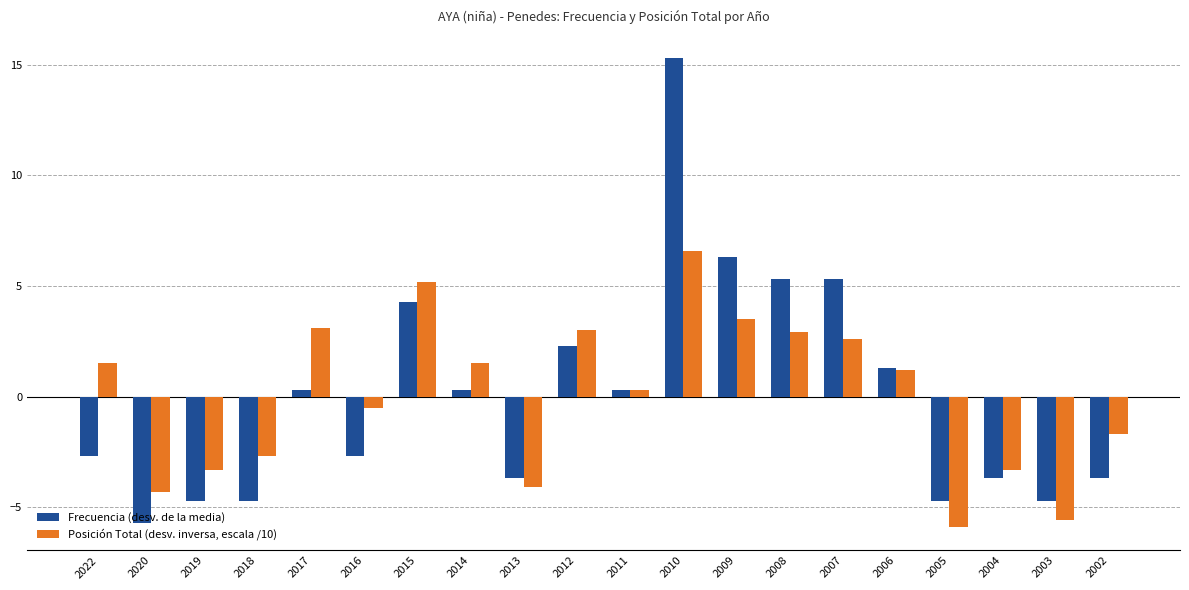

Is the value of Posición Total (desv. inversa, escala /10) at 2011 greater than the value of Frecuencia (desv. de la media) at 2005?

Yes